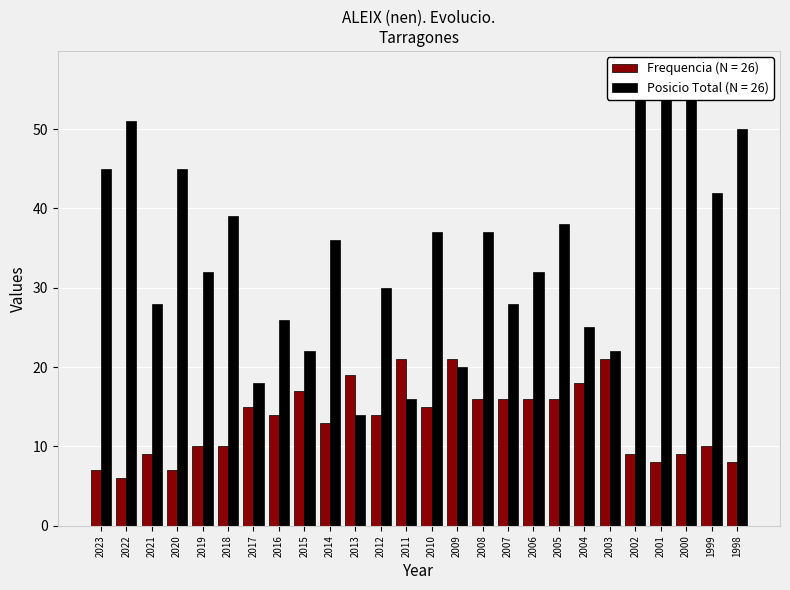

What is the minimum value shown in the chart?

6